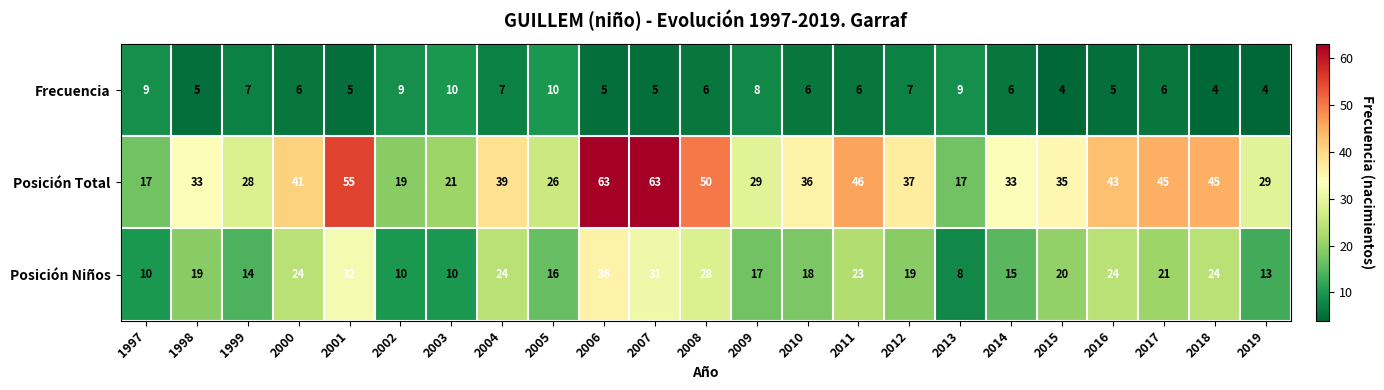

Rank the series by their average value, from highest to lowest.

Posición Total, Posición Niños, Frecuencia